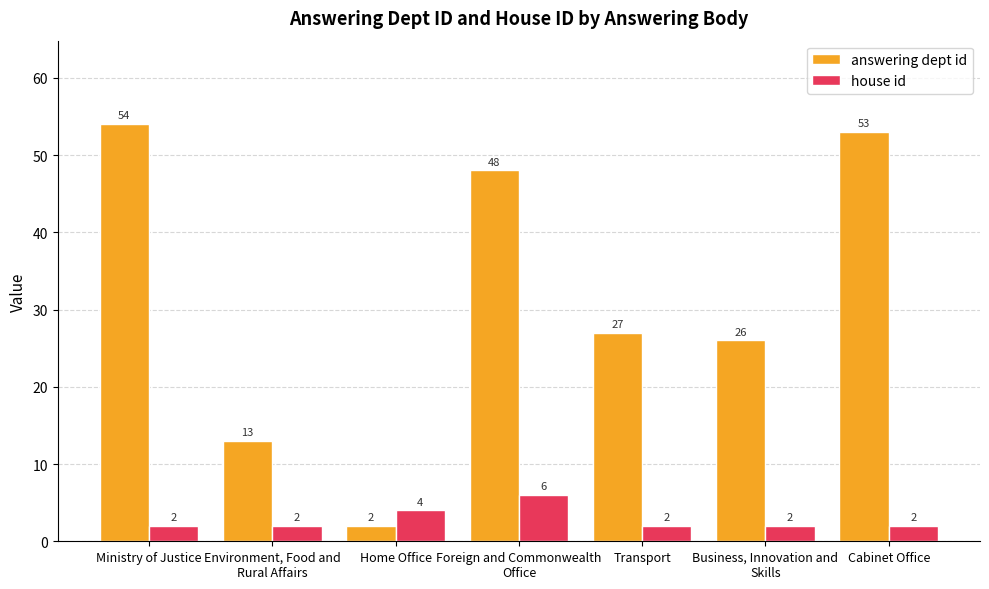

Is the value of house id at Home Office greater than the value of answering dept id at Foreign and Commonwealth
Office?

No